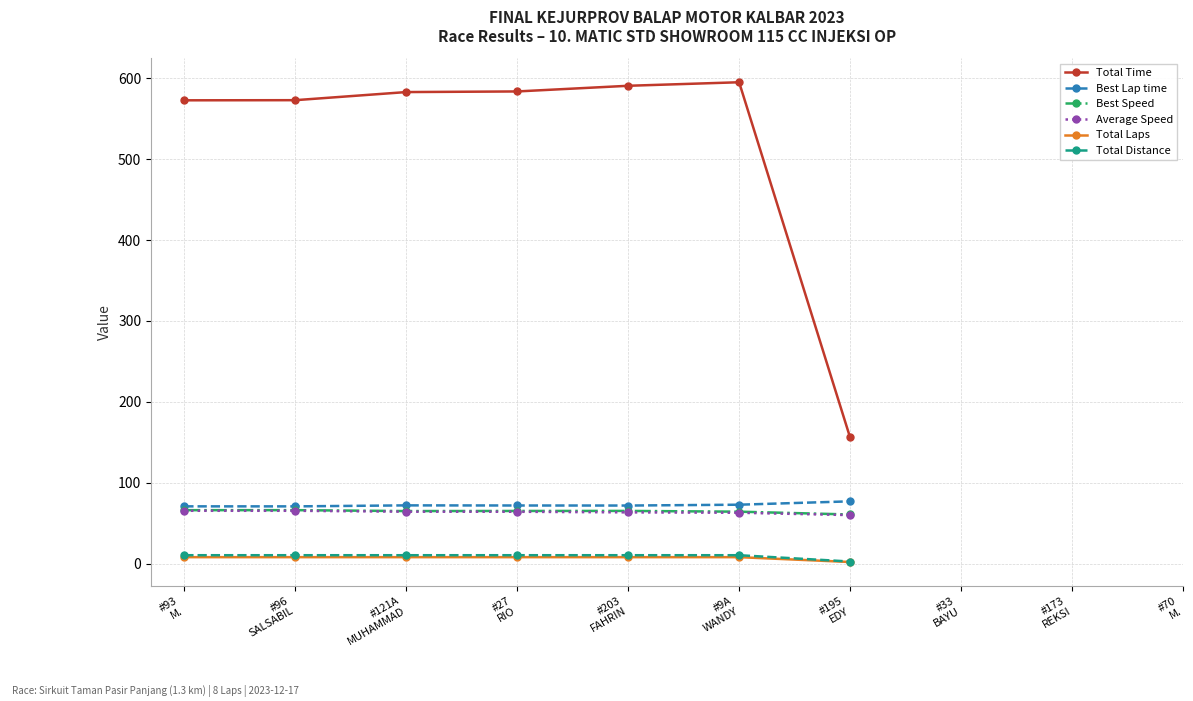

True or false: Total Distance and Best Speed intersect in this chart.

False